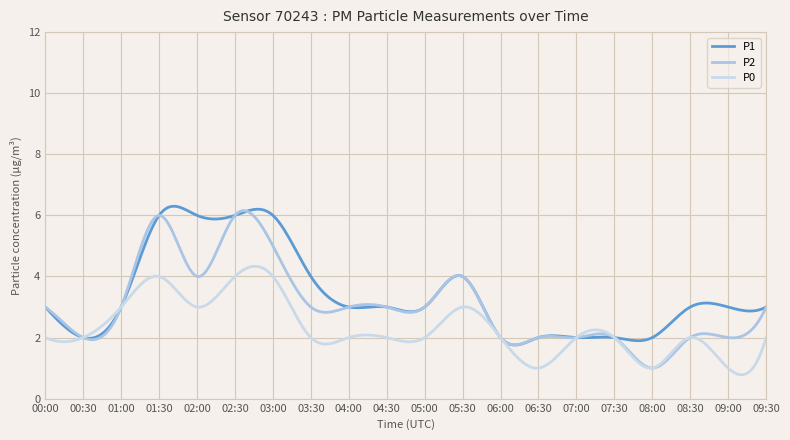

True or false: P2 has more than 0 points higher than both neighbors.

True